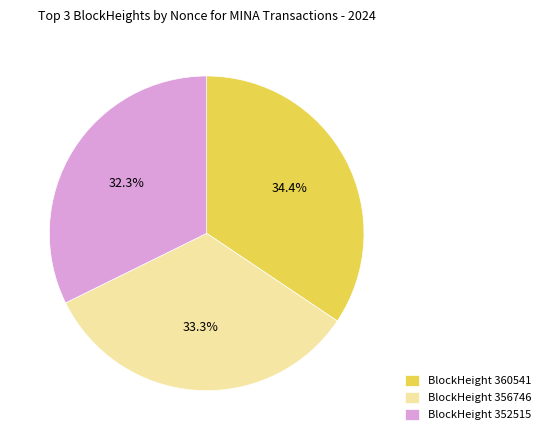

What is the total percentage of BlockHeight 360541 and BlockHeight 356746?

67.7%